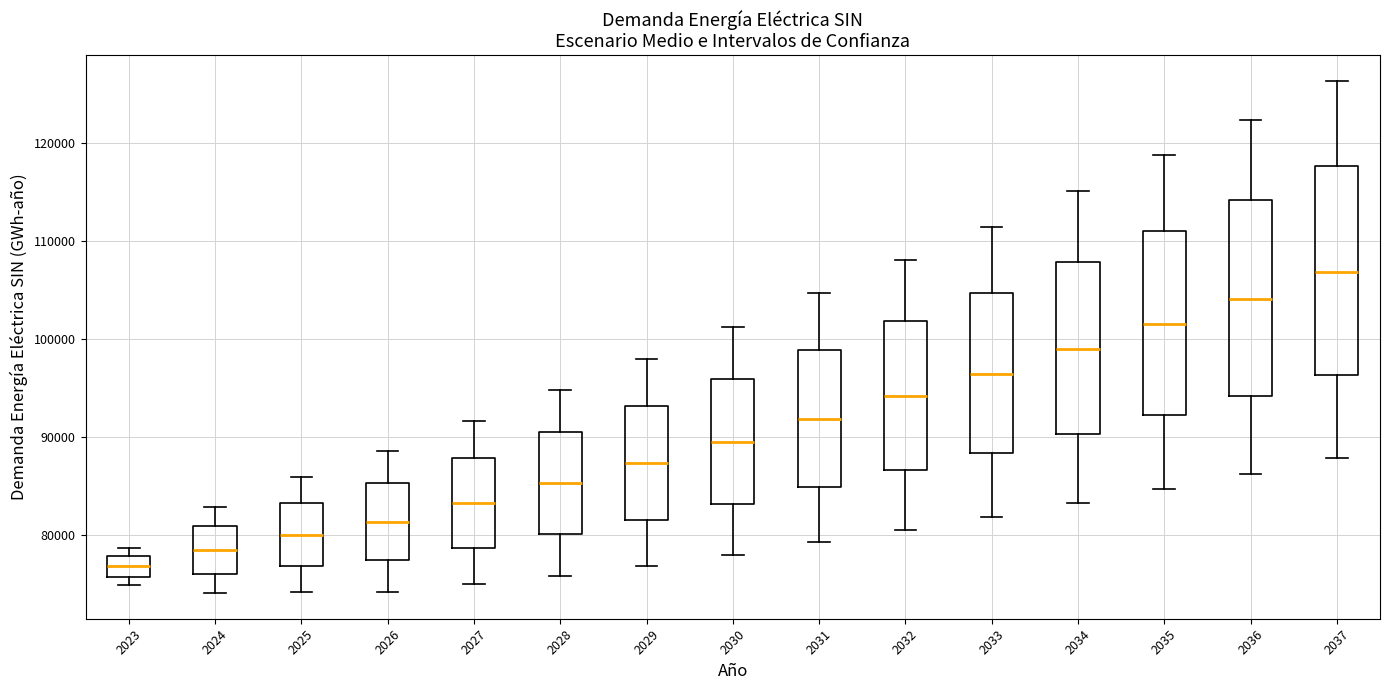

Which box has the lowest median line?

2023